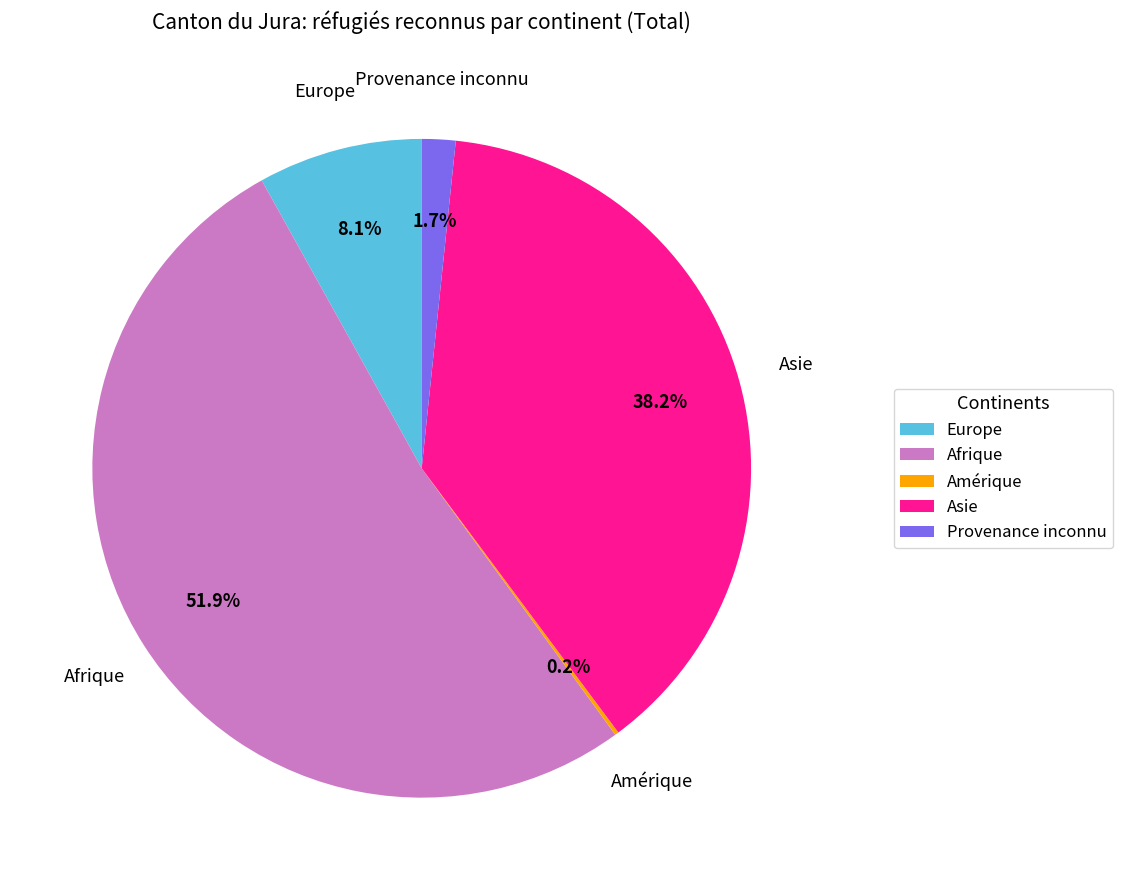

Is it true that Asie is 31% of the pie?

False